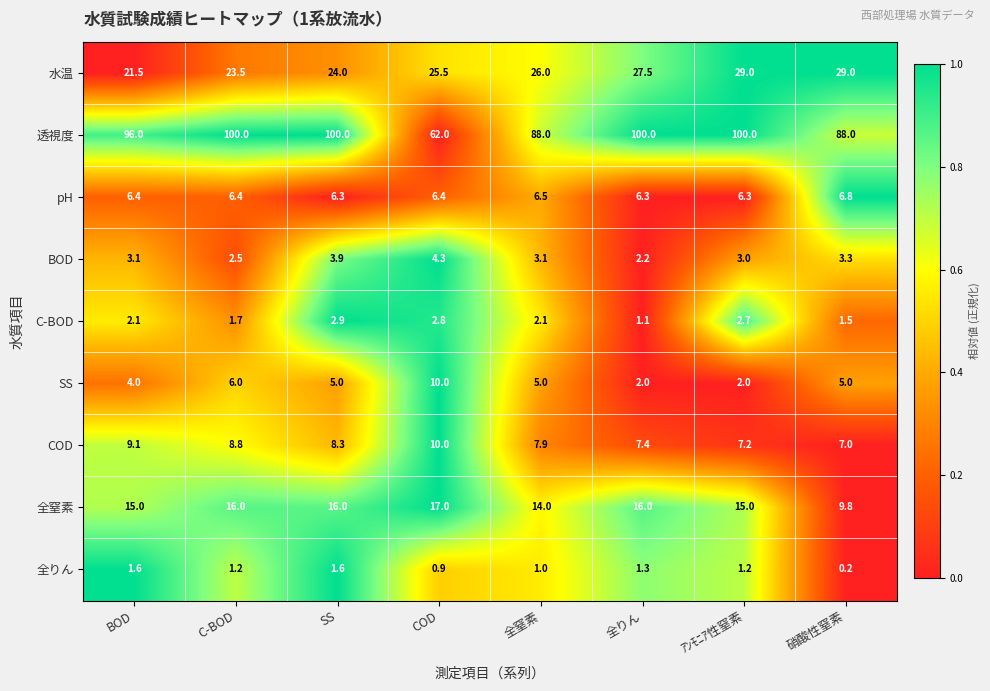

Which category has the lowest value across all series?

硝酸性窒素